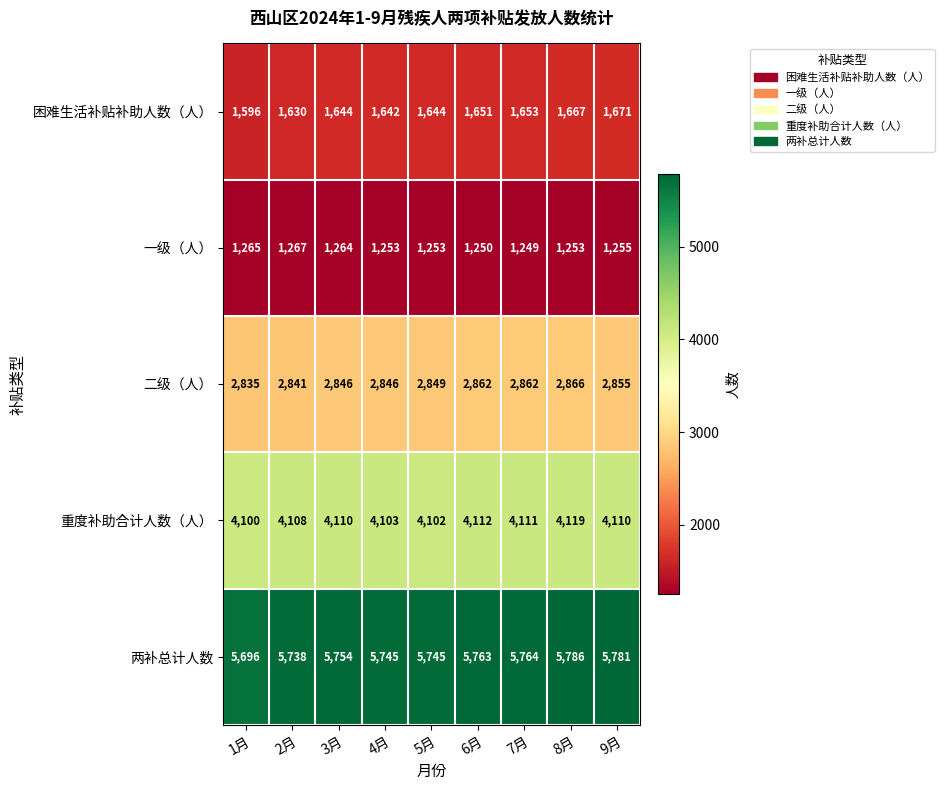

Rank the series at 3月 from highest to lowest value.

两补总计人数, 重度补助合计人数（人）, 二级（人）, 困难生活补贴补助人数（人）, 一级（人）